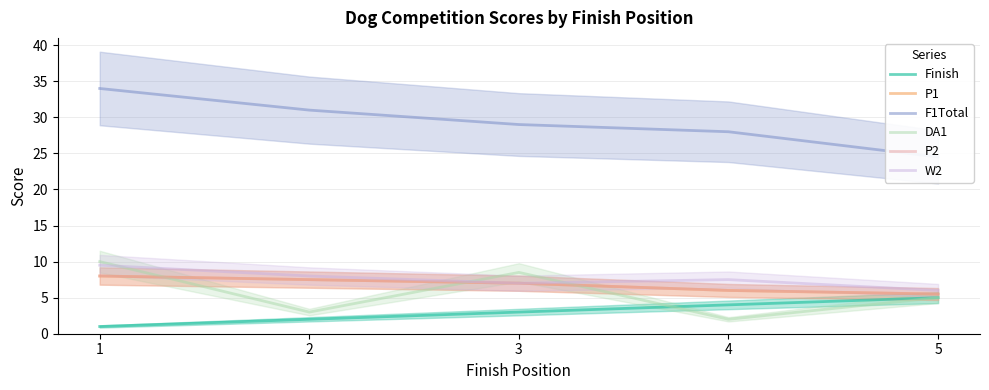

What are all the series names shown in the legend?

Finish, P1, F1Total, DA1, P2, W2